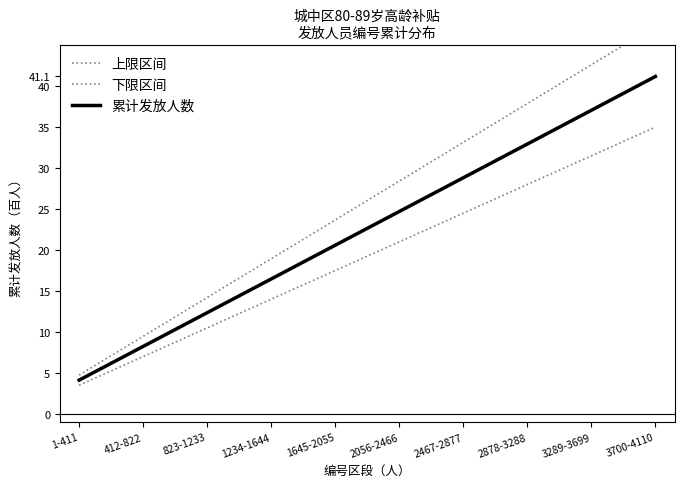

What is the label of the 10th point from the left?

3700-4110